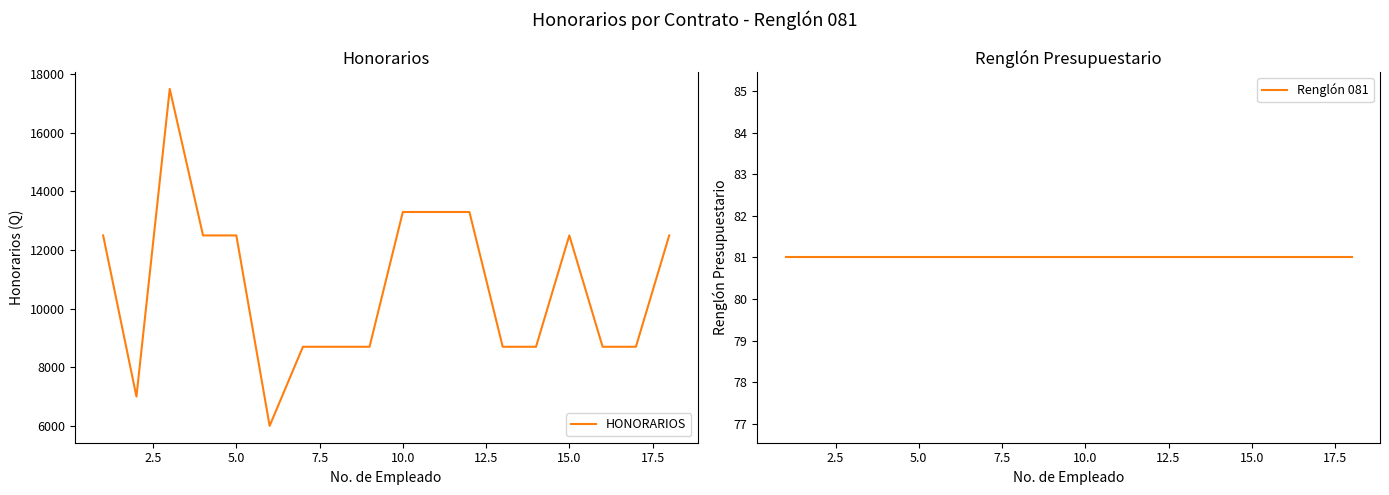

What is the minimum value for HONORARIOS?

6000